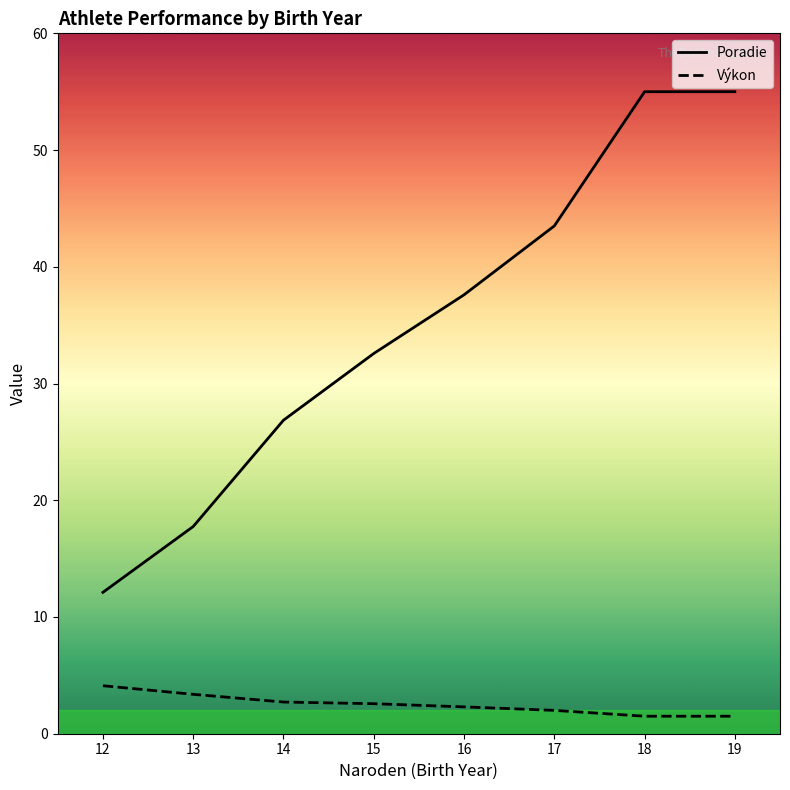

True or false: Výkon and Poradie cross at least once.

False